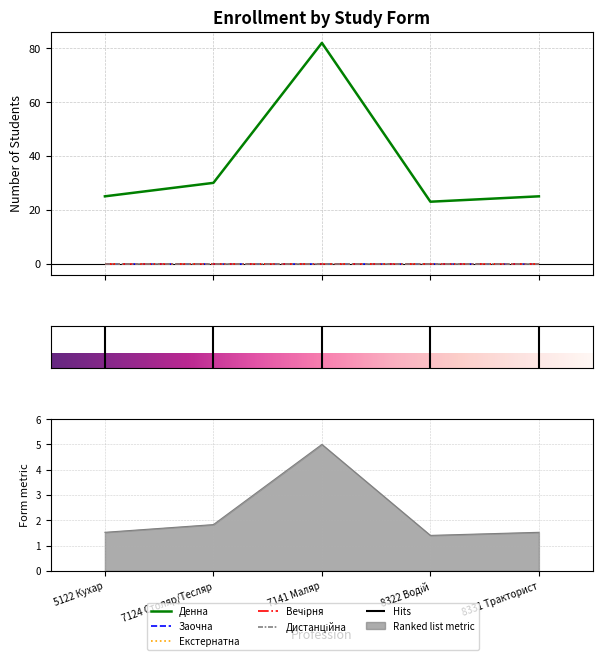

True or false: Екстернатна has a value of 0 at 8331 Тракторист.

True